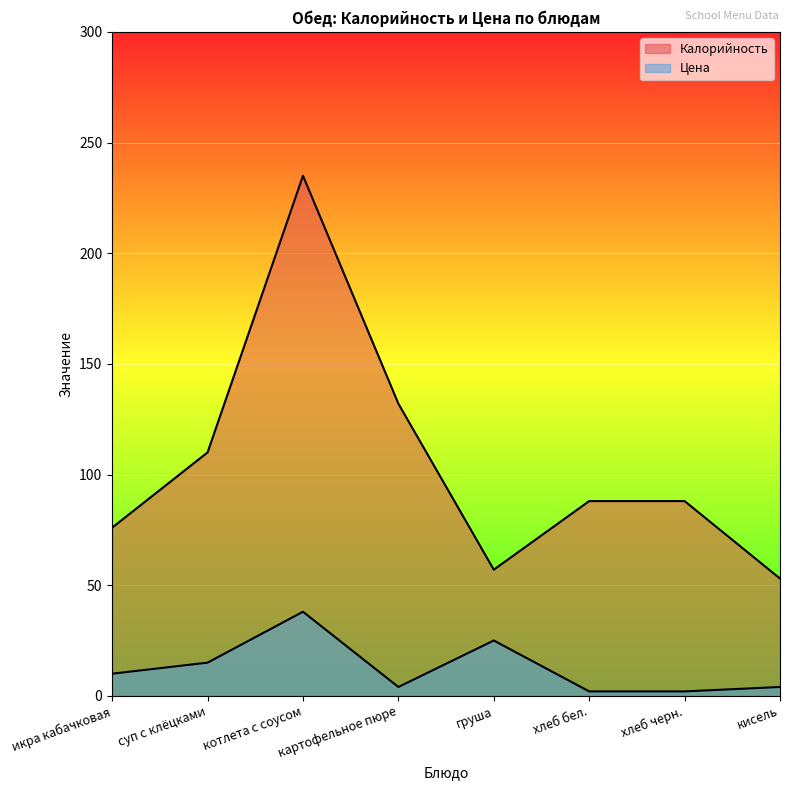

True or false: Цена has a value of 38 at котлета с соусом.

True